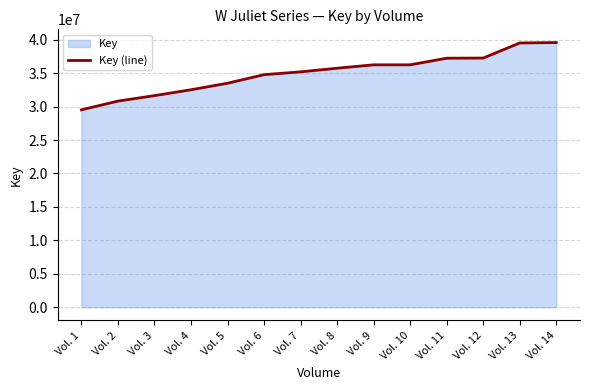

What is the average value?

34988936